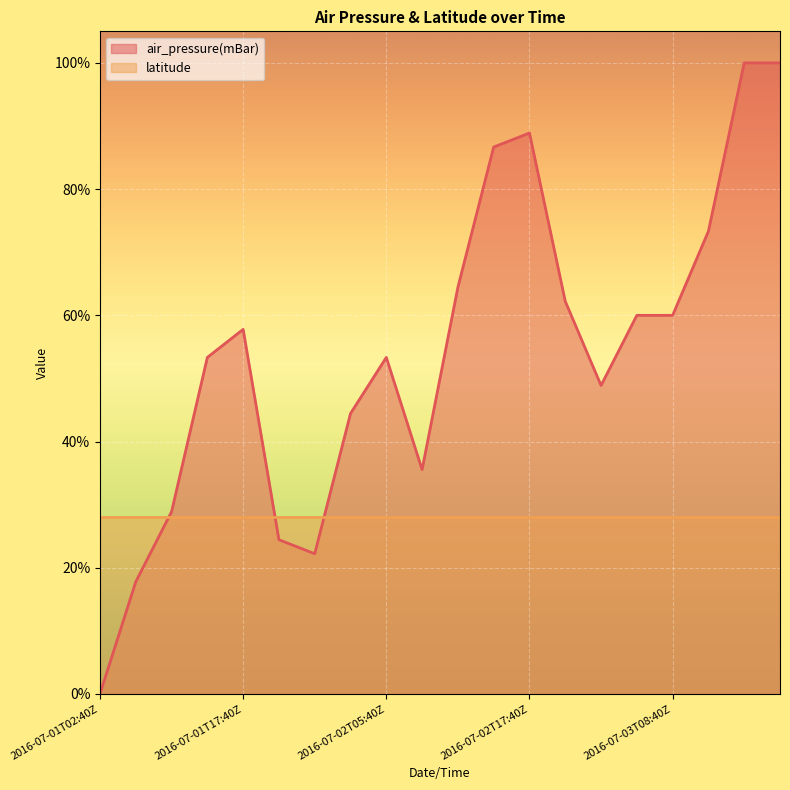

How many positive values are there?

19